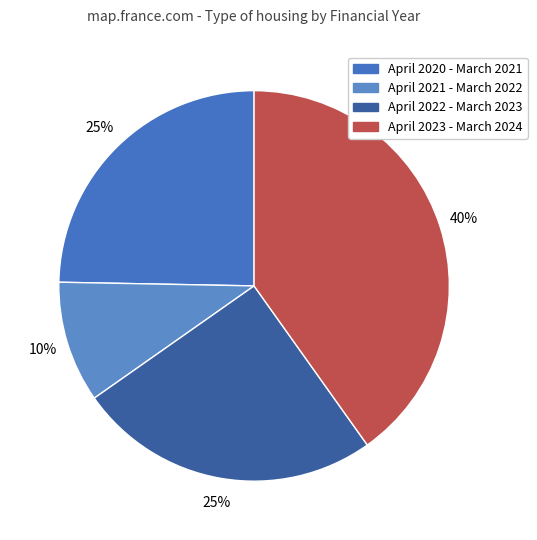

How many segments does this pie chart have?

4